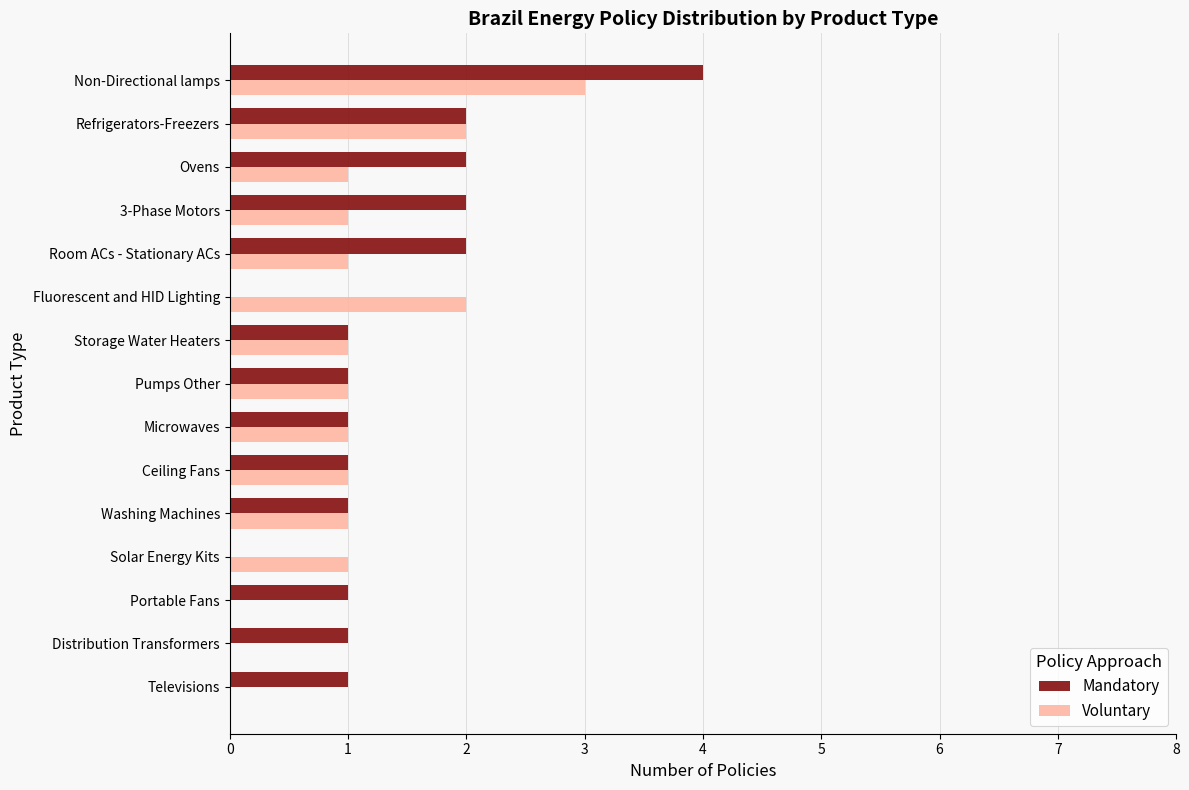

What is the sum of all Voluntary values?

16